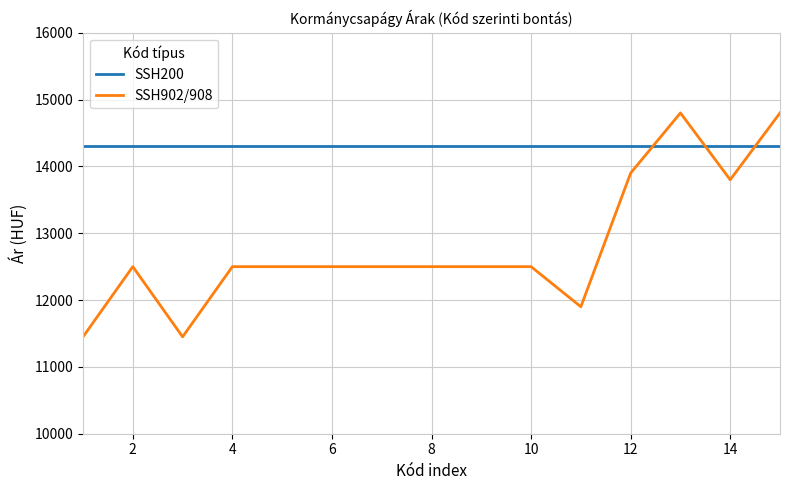

After their last crossing, which series has the higher values: SSH200 or SSH902/908?

SSH902/908